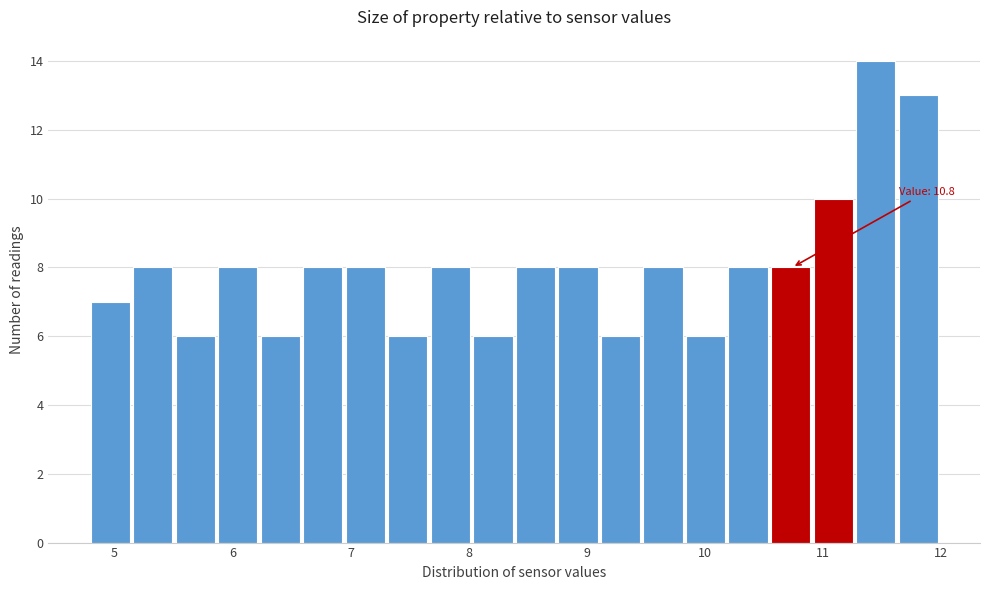

Around what value on the x-axis is the tallest bar? Give the approximate position of its centre, as read against the axis.

11.4